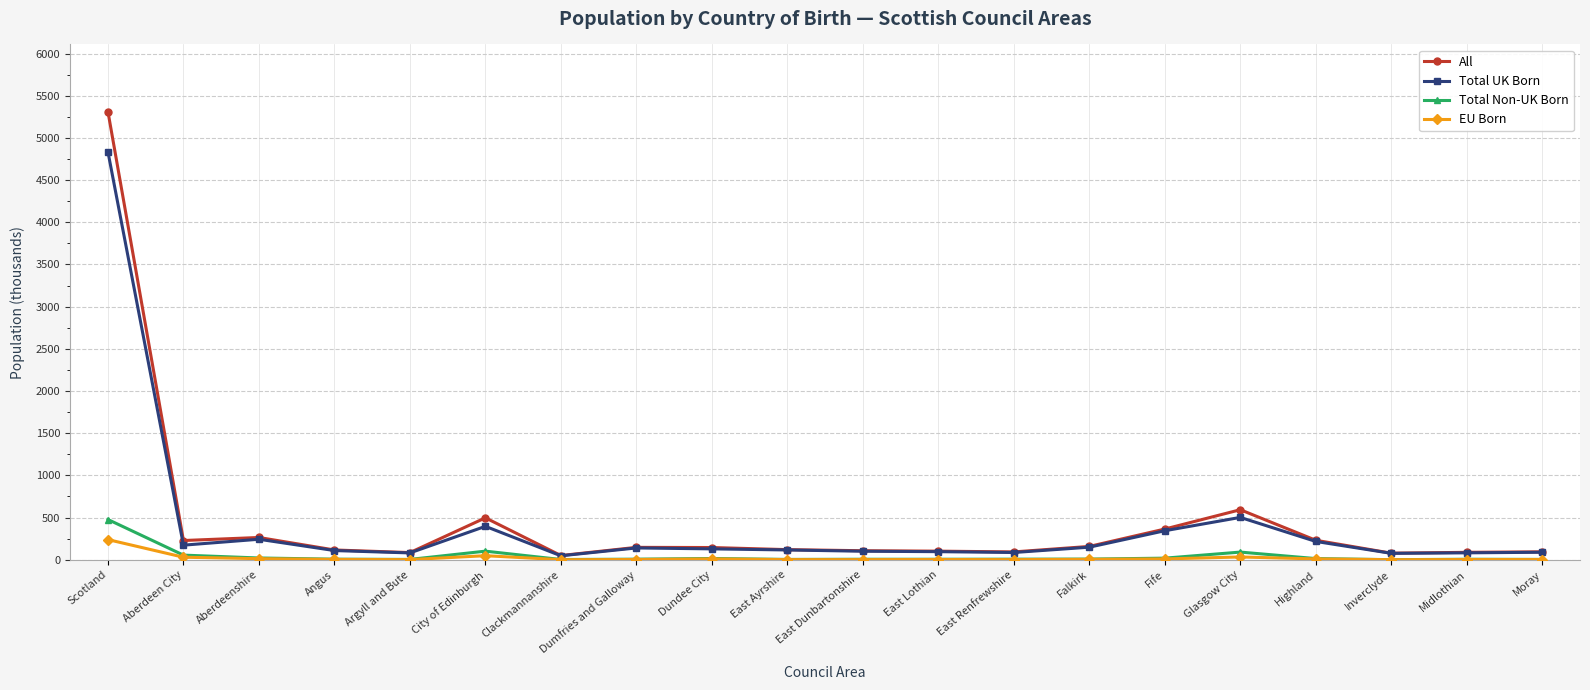

What is the sum of all EU Born values?

424